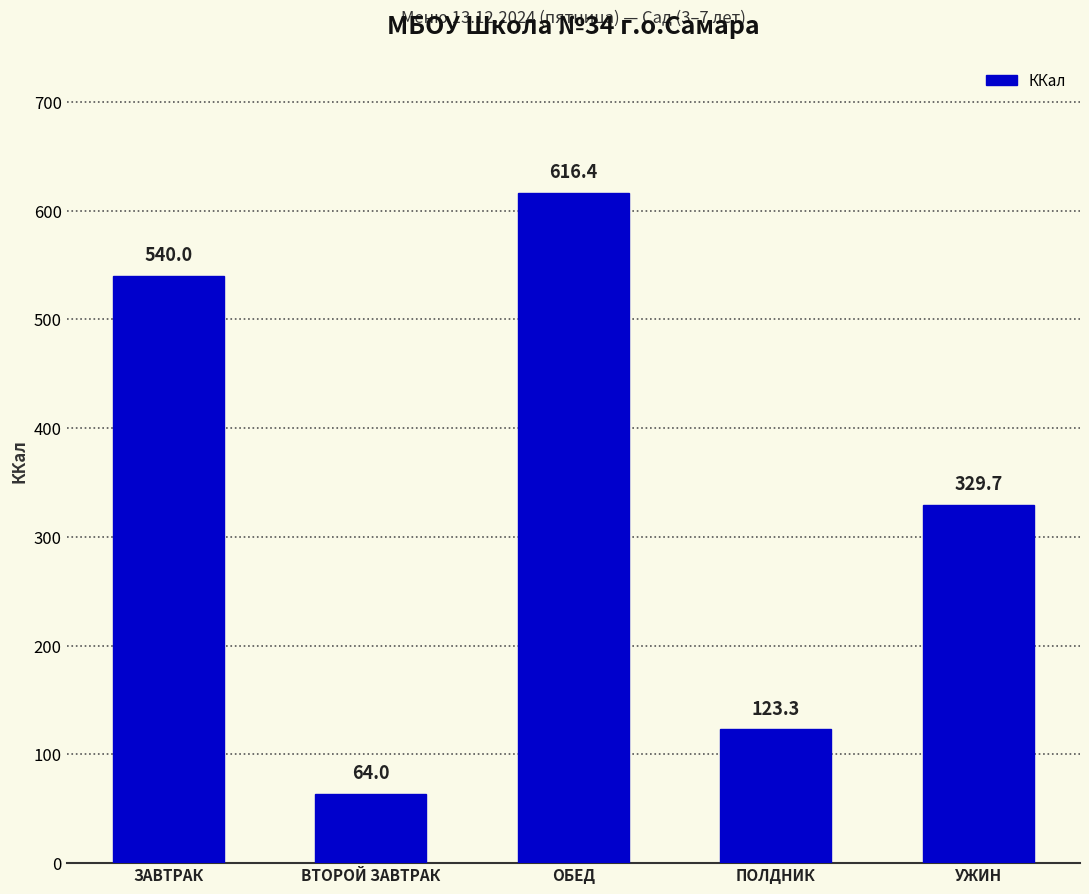

Reading left to right, transcribe all the data shown in this chart.

540.0	64.0	616.4	123.3	329.7